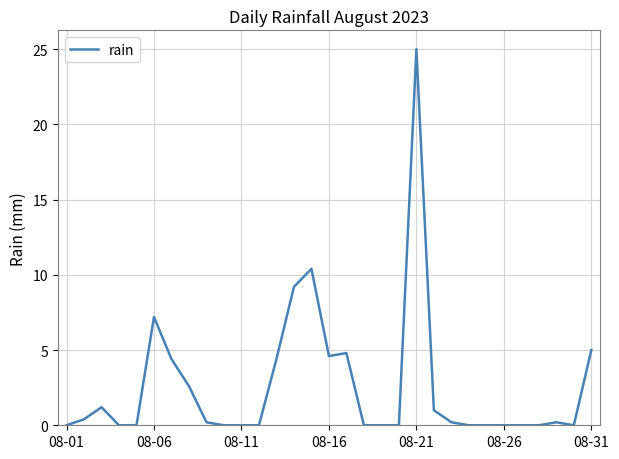

What is the greatest value displayed?

25.0